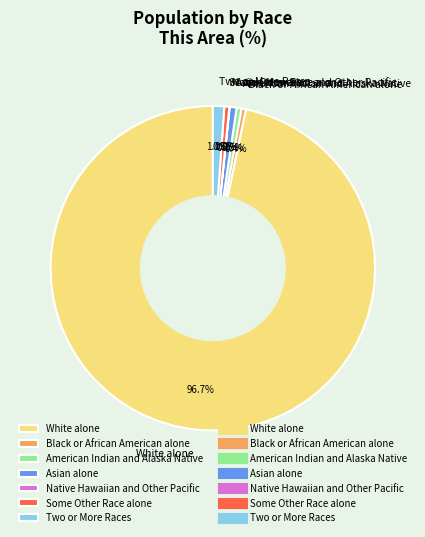

Is there any slice that represents more than half of the pie?

Yes